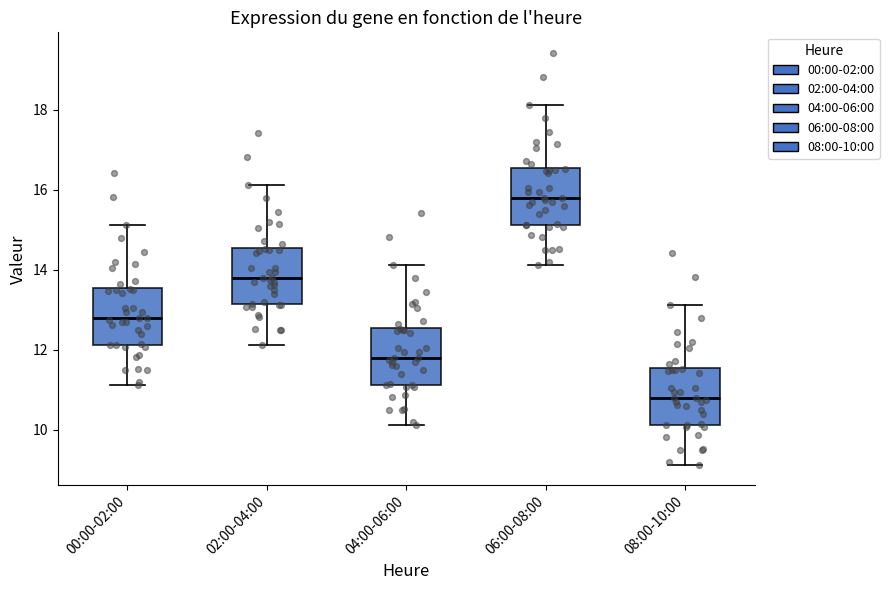

Which box has the highest median line?

06:00-08:00